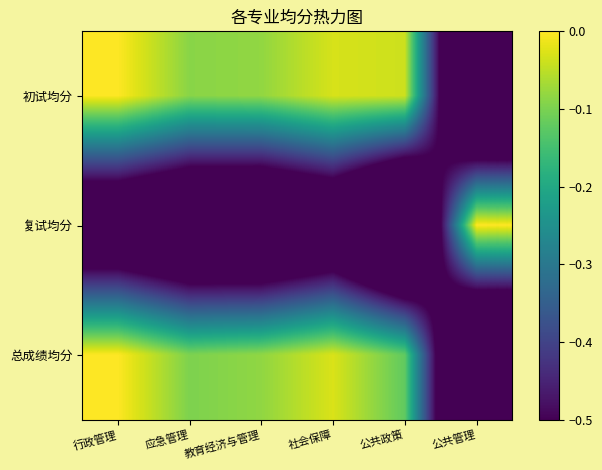

At which category does the chart reach its minimum across all series?

公共管理